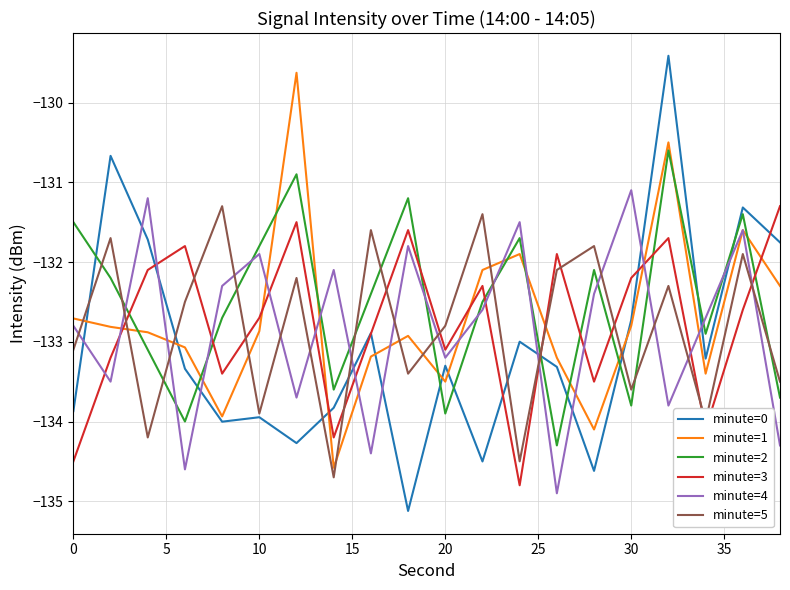

What is the difference between the maximum and minimum values in the minute=4 series?

3.8